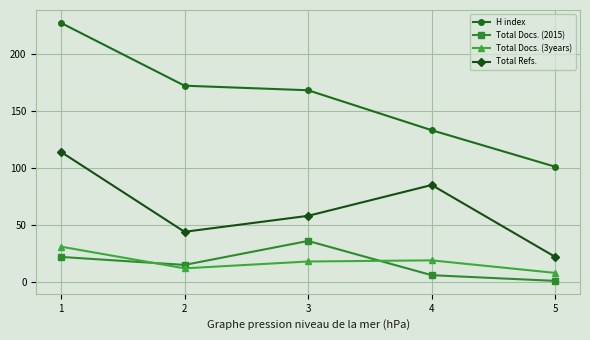

Rank the series by their maximum value, from highest to lowest.

H index, Total Refs., Total Docs. (2015), Total Docs. (3years)